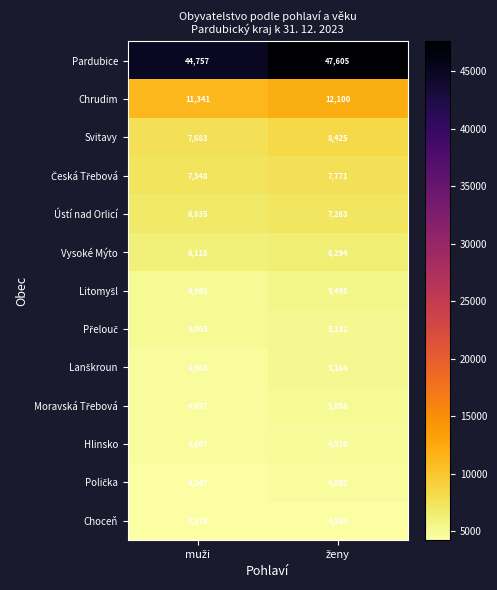

Which series has the largest range (max minus min)?

Pardubice